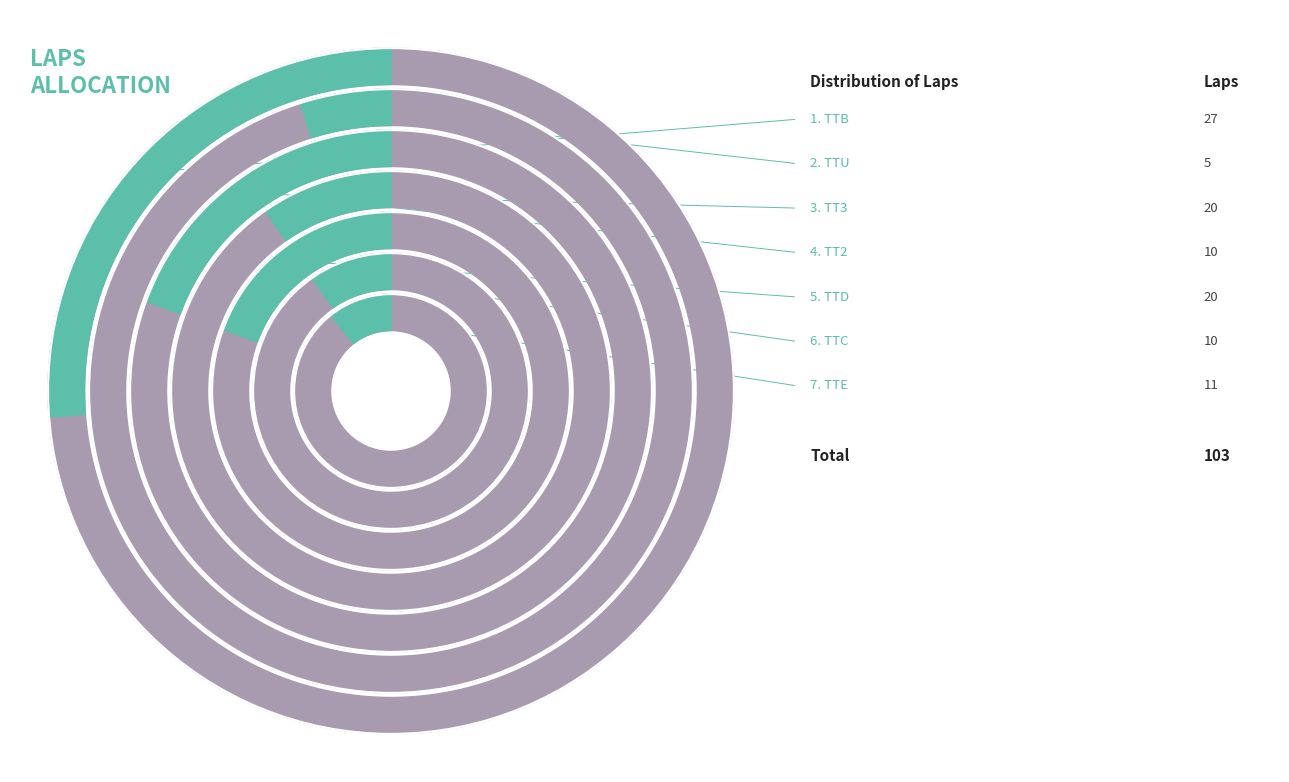

Does any single category account for the majority?

No